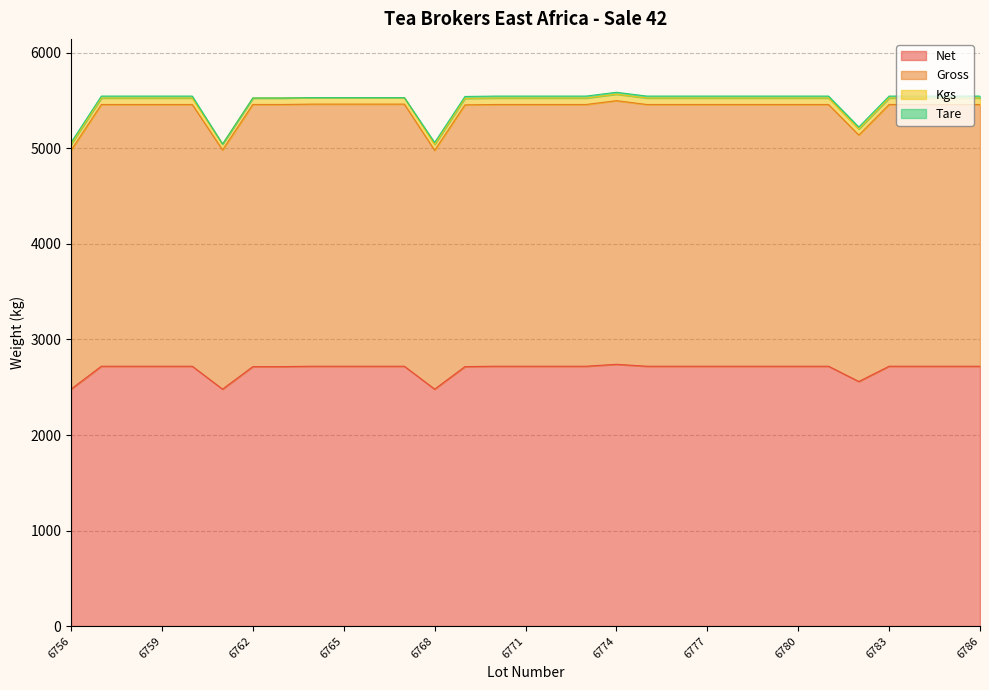

Which category has the highest value in the Net series?

6774